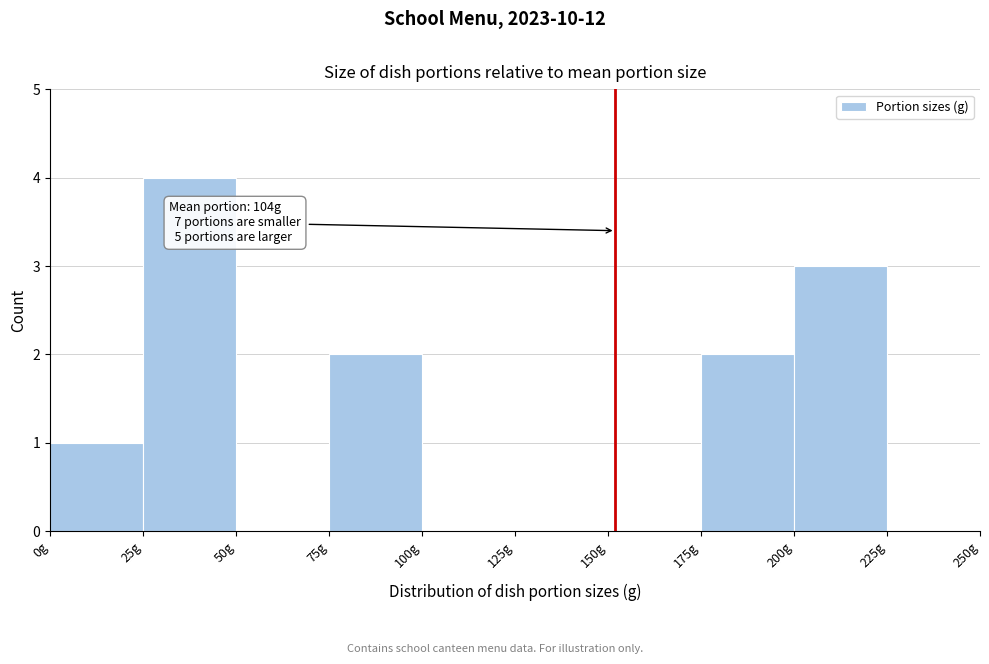

Over which range of the x-axis is the bar tallest?

25 to 50